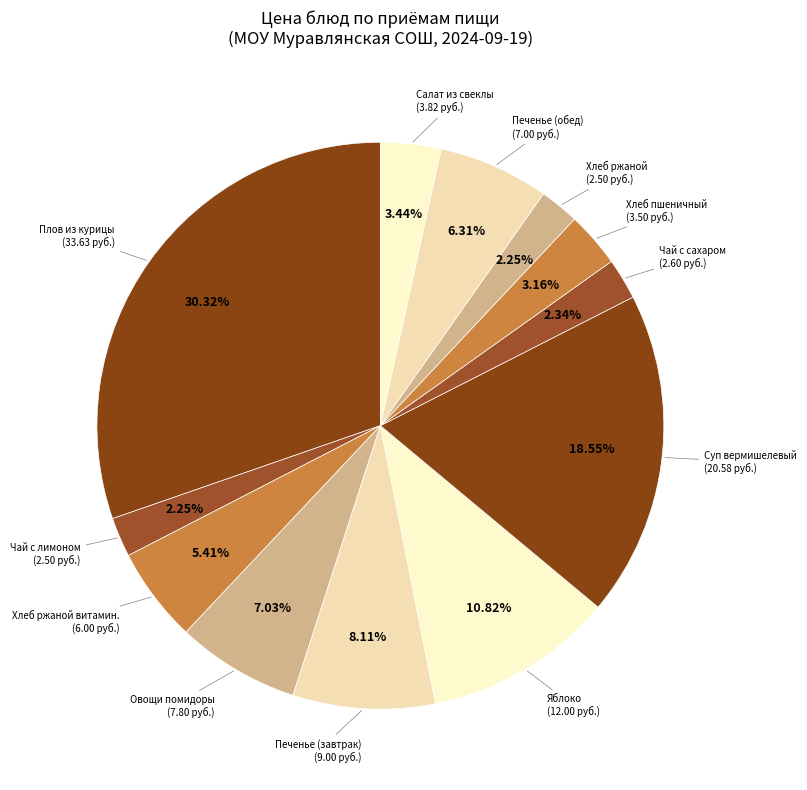

Count the number of slices in the pie.

12